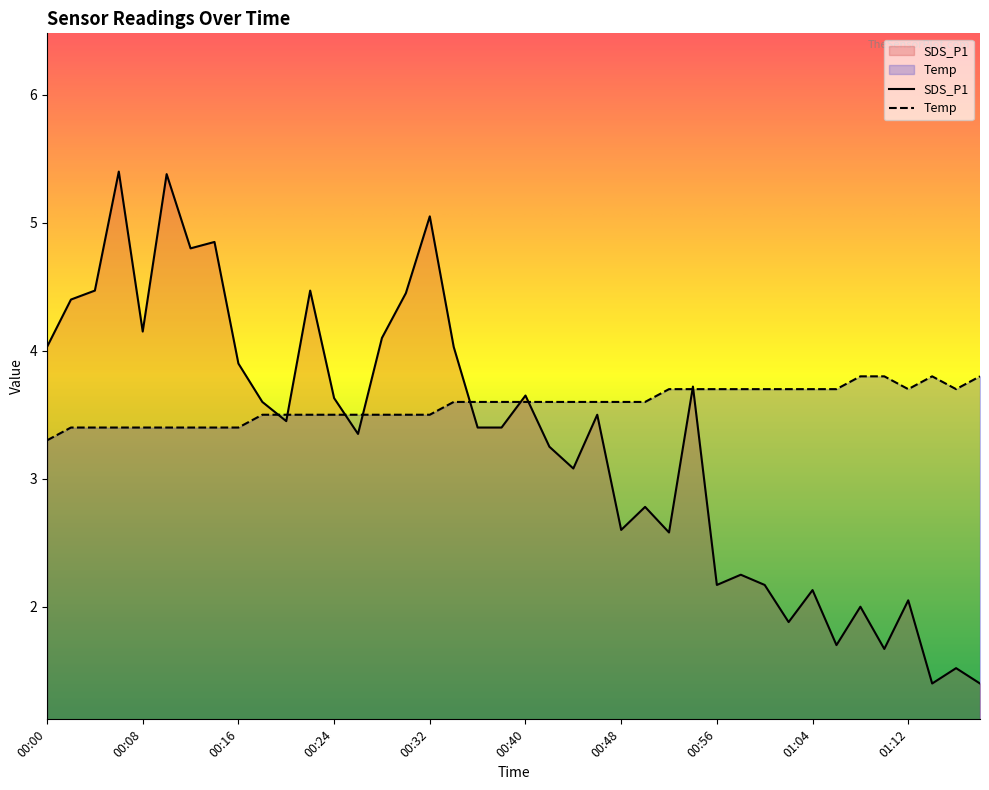

Where is the first local maximum for SDS_P1?

00:06